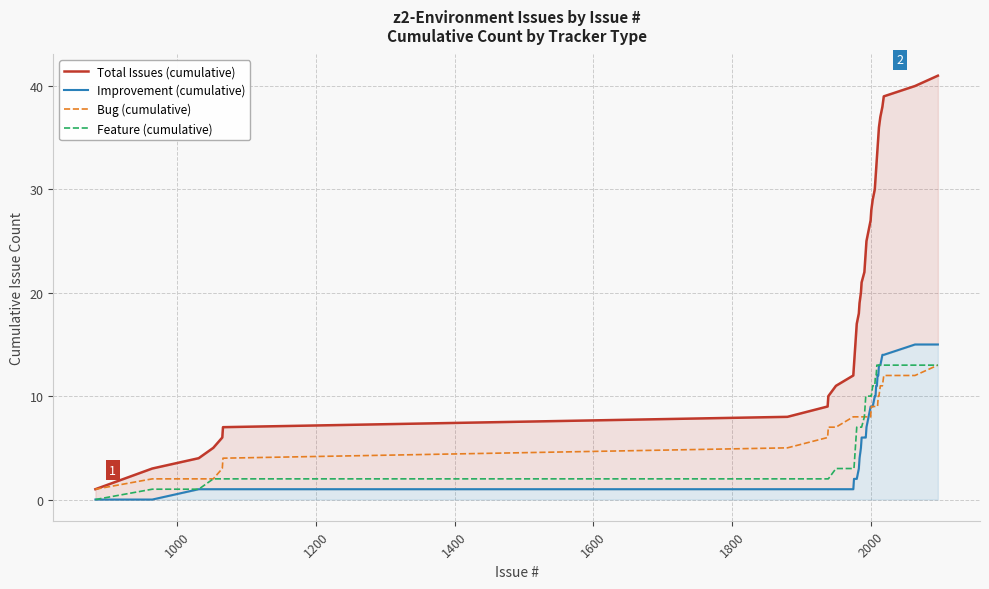

Is this an area chart (filled region under the line)?

No